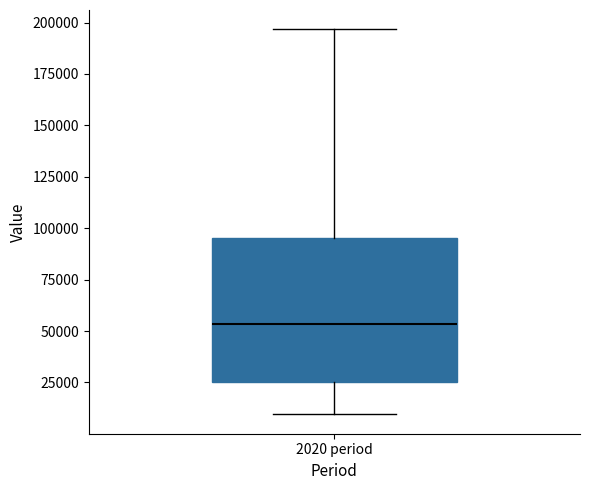

Where is the lower edge of the box for 2020 period on the y-axis? The values are not printed on the chart, so give them approximately, as read against the axis.

25000